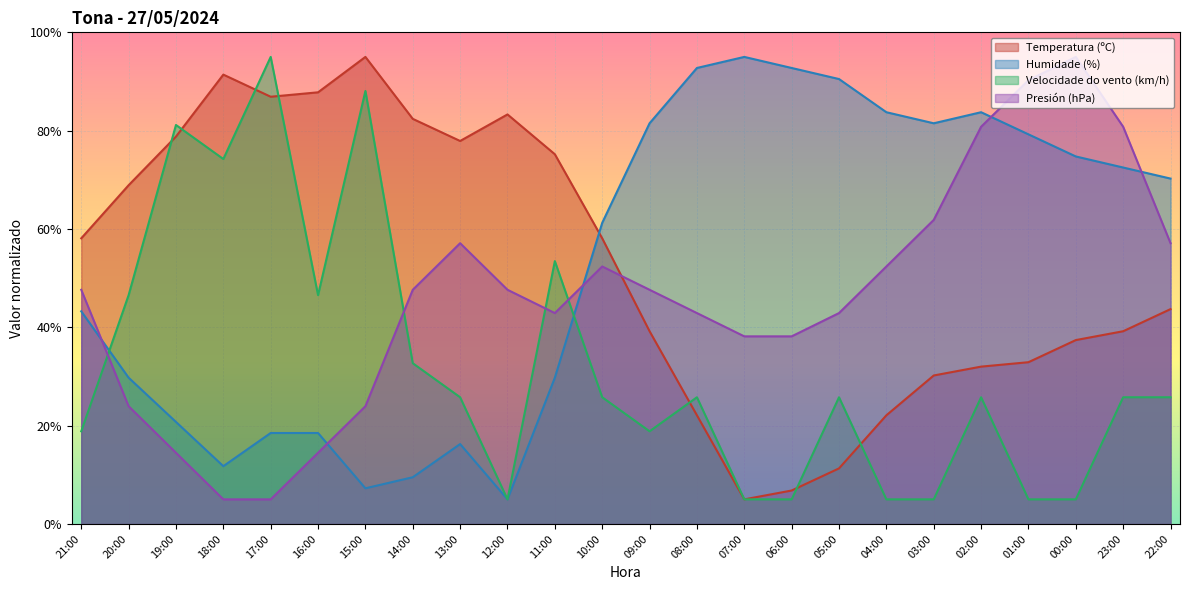

In Humidade (%), how many points are higher than both neighbors (excluding endpoints)?

3